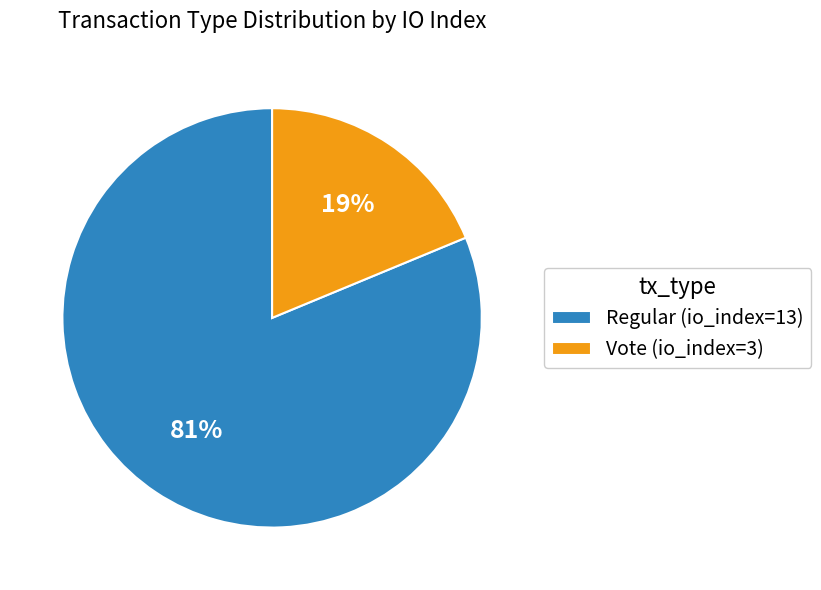

What is the ratio of the value at Vote (io_index=3) to the value at Regular (io_index=13)?

0.2